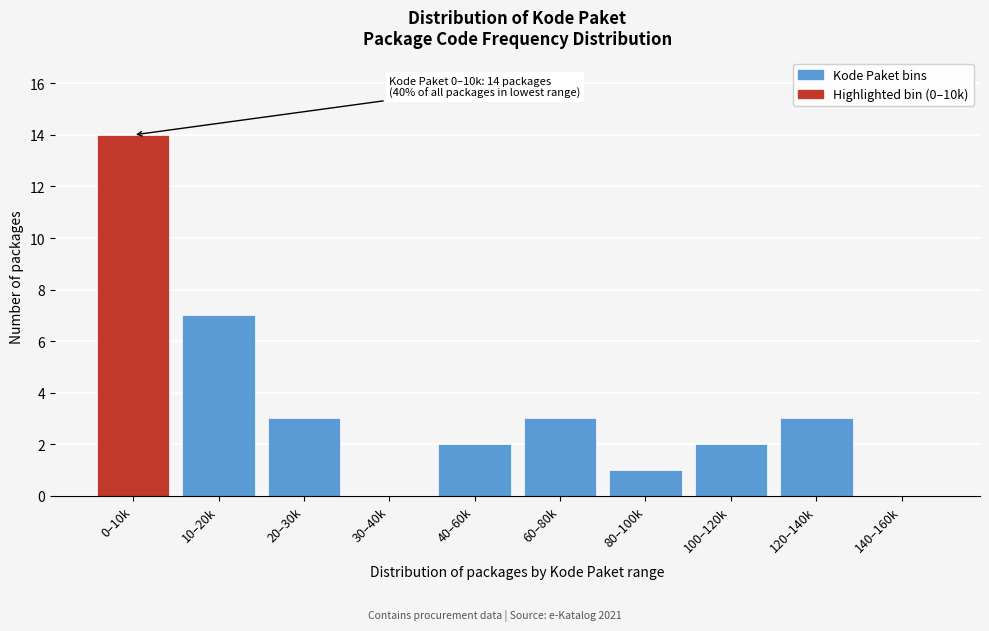

Reading left to right, transcribe all the data shown in this chart.

0–10k=14	10–20k=7	20–30k=3	30–40k=0	40–60k=2	60–80k=3	80–100k=1	100–120k=2	120–140k=3	140–160k=0